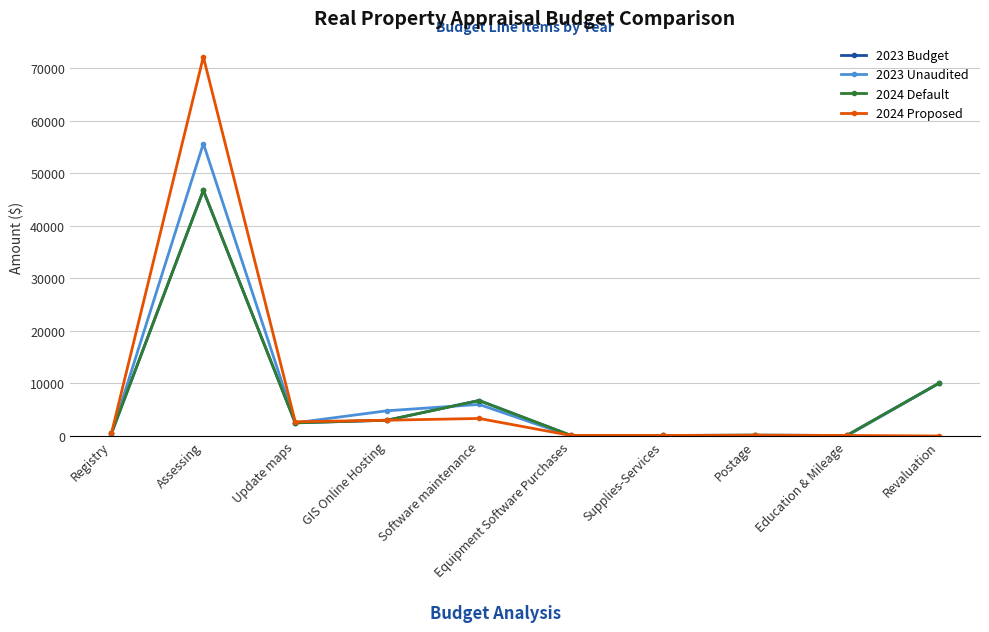

The value of 2024 Default at GIS Online Hosting is 4655.6. True or false?

False